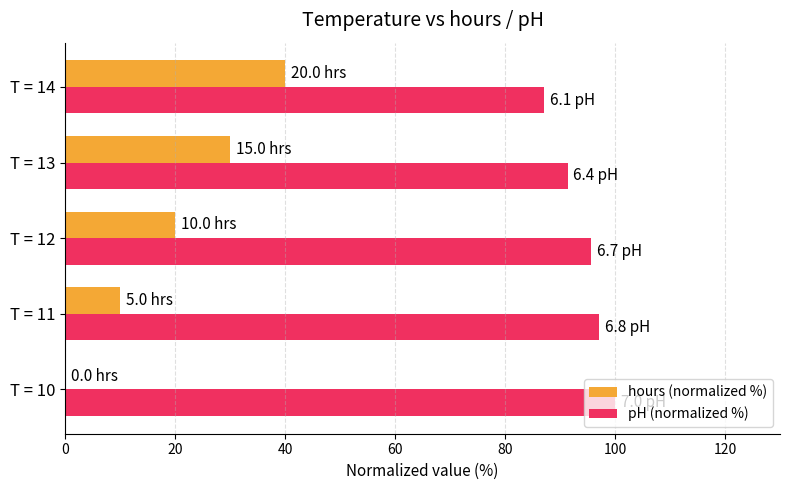

Between T = 10 and T = 12, which series saw the biggest shift?

hours (normalized %)